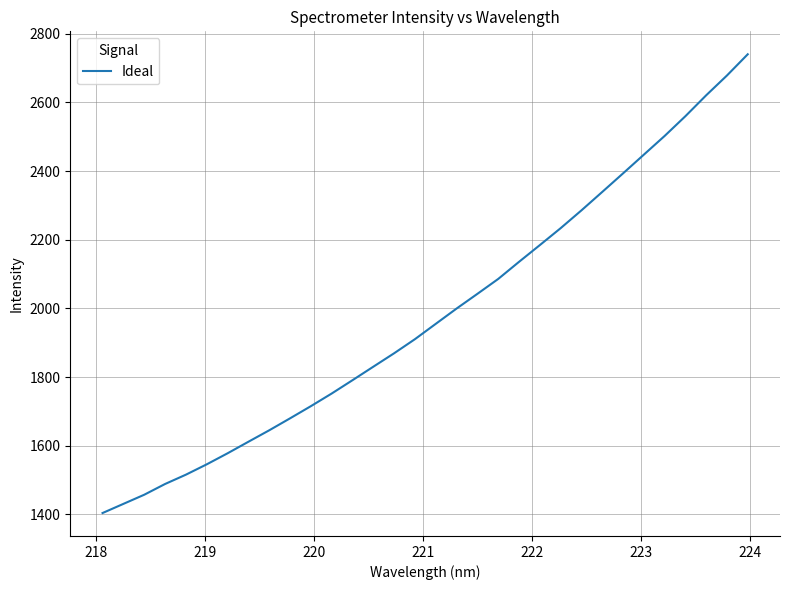

What is the minimum value shown in the chart?

1404.1